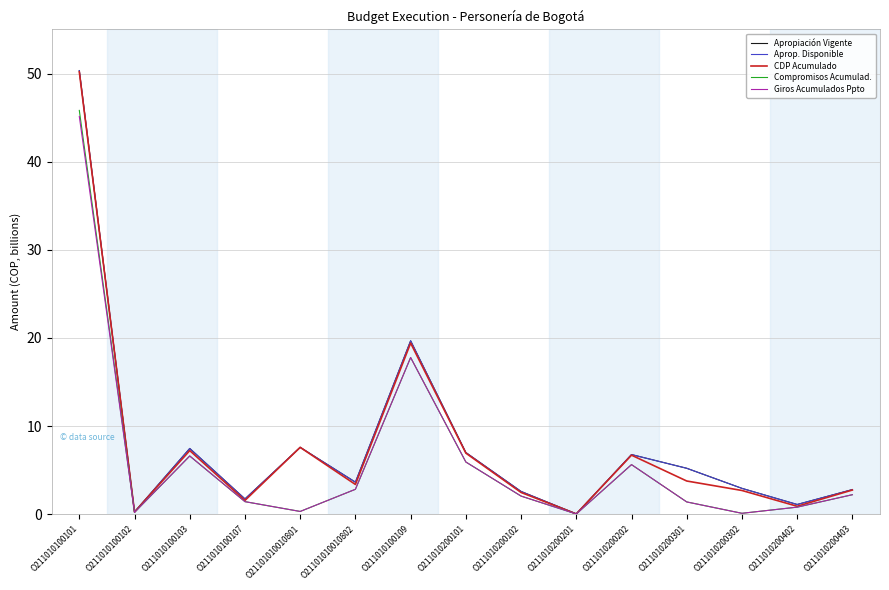

Rank the categories by Aprop. Disponible value from highest to lowest.

O211010100101, O211010100109, O21101010010801, O211010100103, O211010200101, O211010200202, O211010200301, O21101010010802, O211010200302, O211010200403, O211010200102, O211010100107, O211010200402, O211010100102, O211010200201